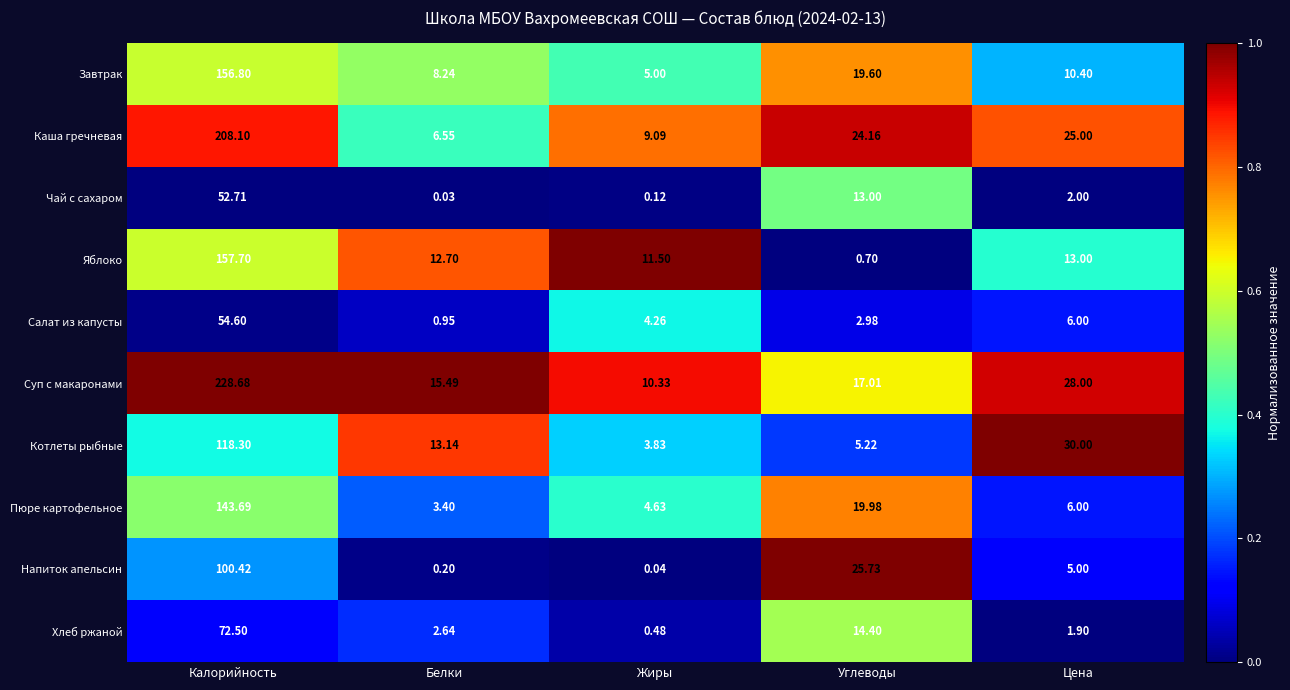

Rank the categories by Салат из капусты value from highest to lowest.

Калорийность, Цена, Жиры, Углеводы, Белки